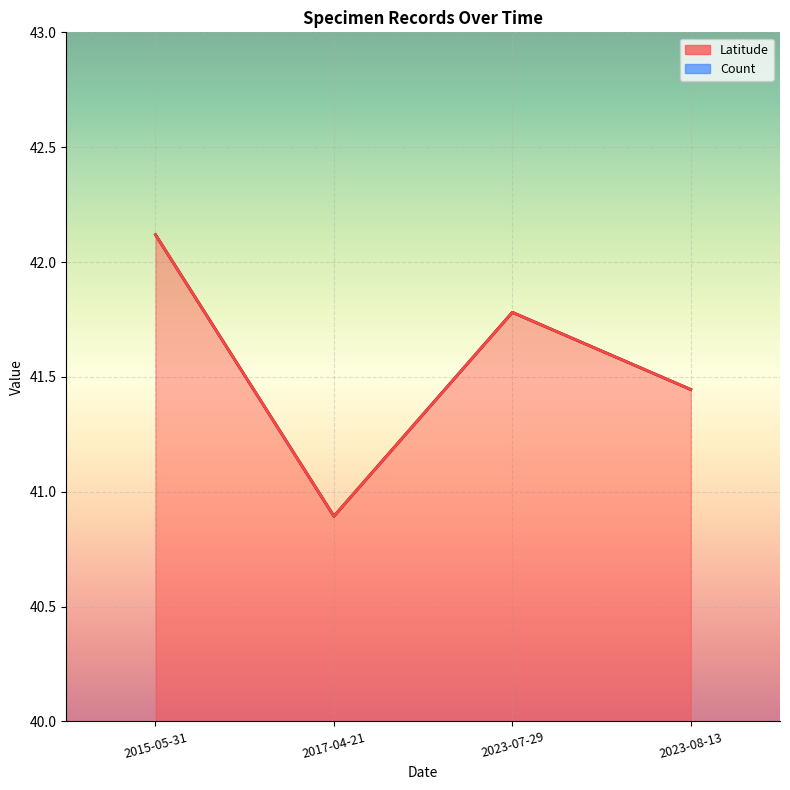

What is the average value?

41.6